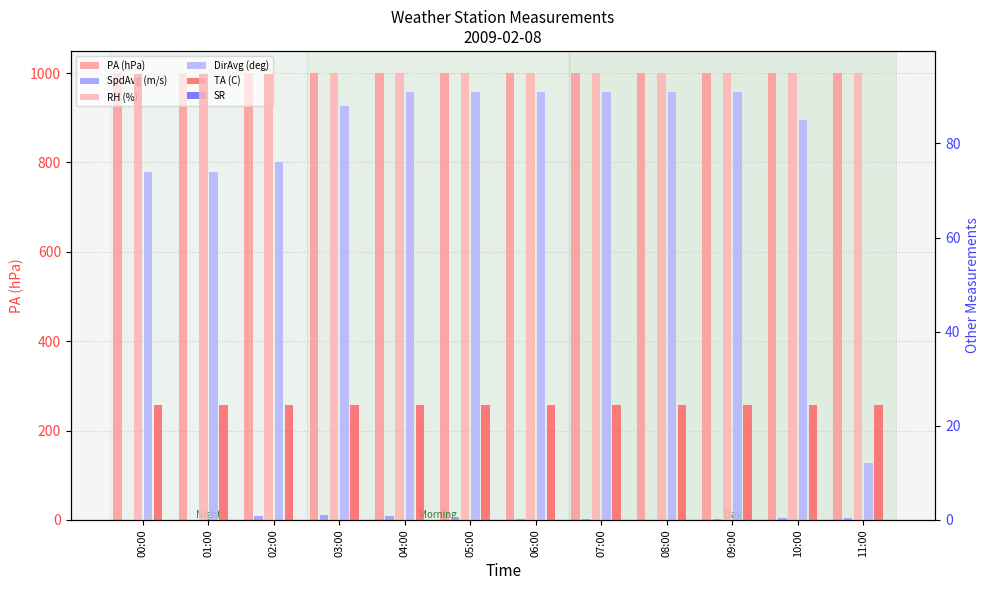

Between 02:00 and 06:00, which series saw the biggest shift?

DirAvg (deg)